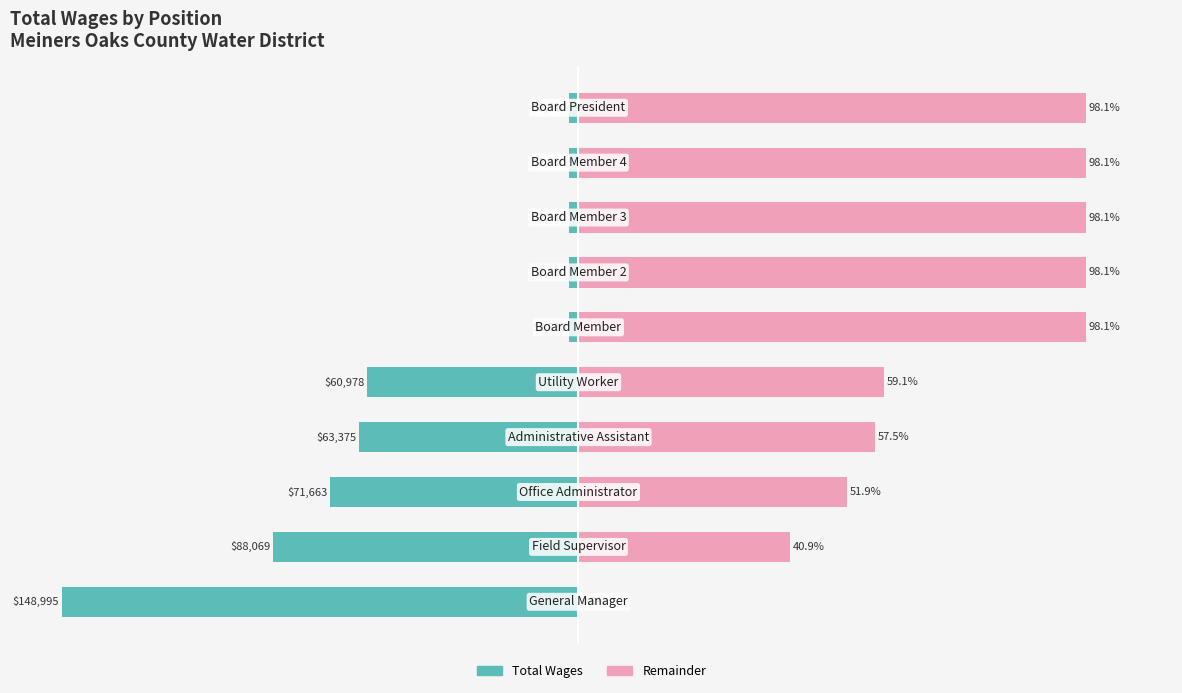

At 6, list the series in order from smallest to largest.

Total Wages (scaled), Remainder (scaled)